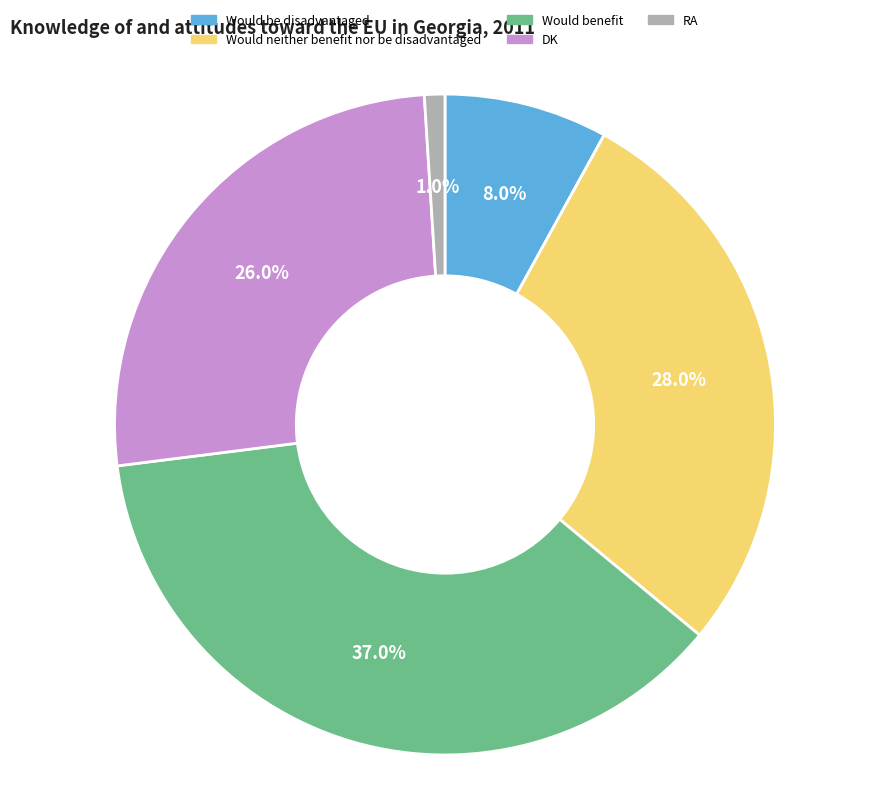

To the nearest percent, what is the difference between the Would be disadvantaged and RA slice percentages?

7%